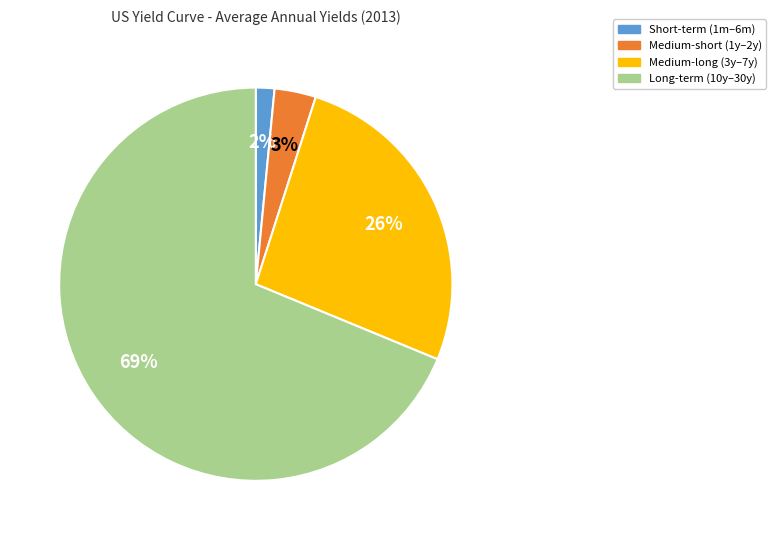

Combined, do Long-term (10y–30y) and Medium-long (3y–7y) account for over 50%?

Yes